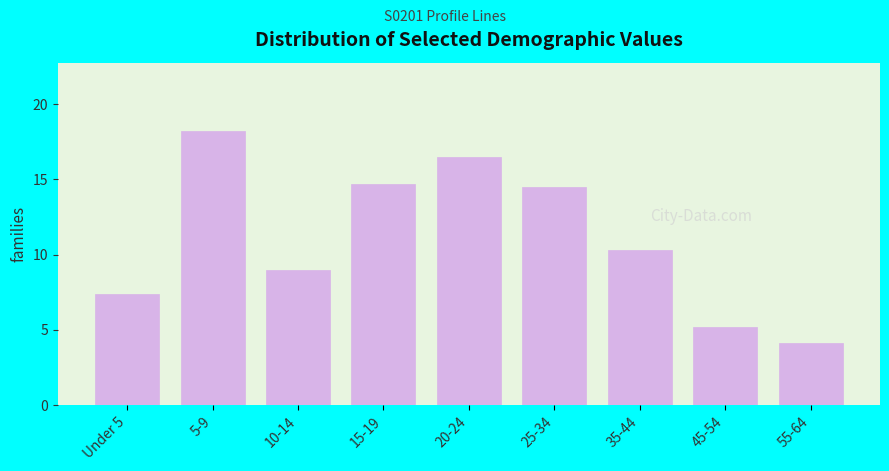

Reading left to right, transcribe all the data shown in this chart.

Under 5=7.4	5-9=18.2	10-14=9.0	15-19=14.7	20-24=16.5	25-34=14.5	35-44=10.3	45-54=5.2	55-64=4.1